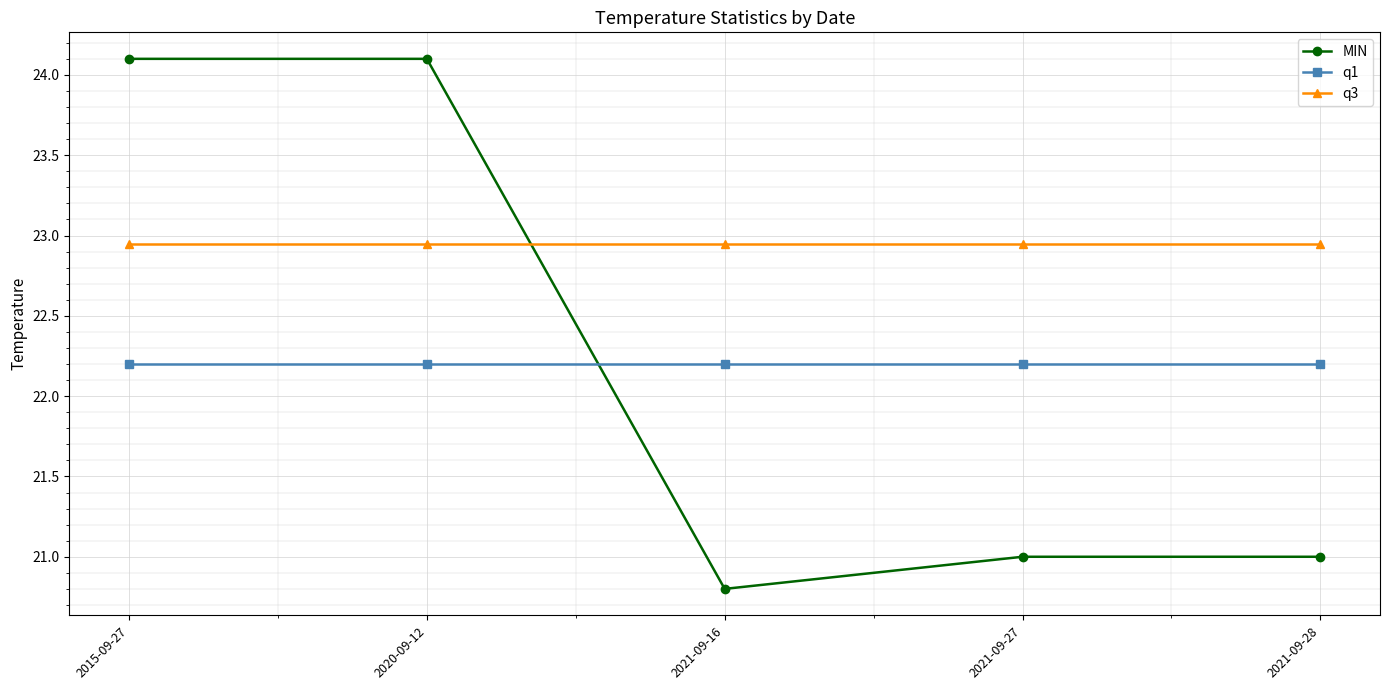

Is it true that q1 equals 38.9 at 2021-09-27?

False